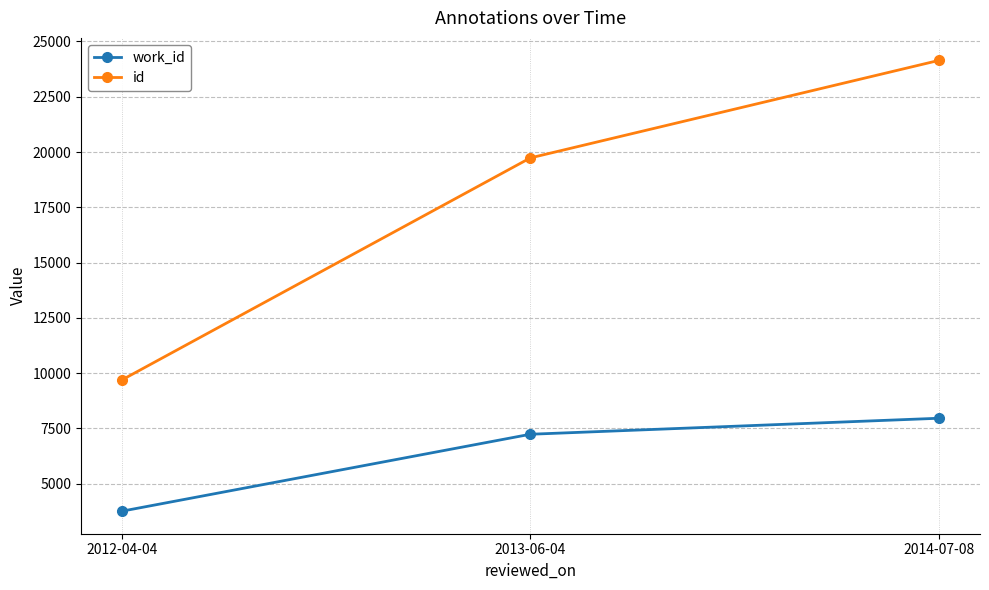

What is the label of the 1st point from the right?

2014-07-08